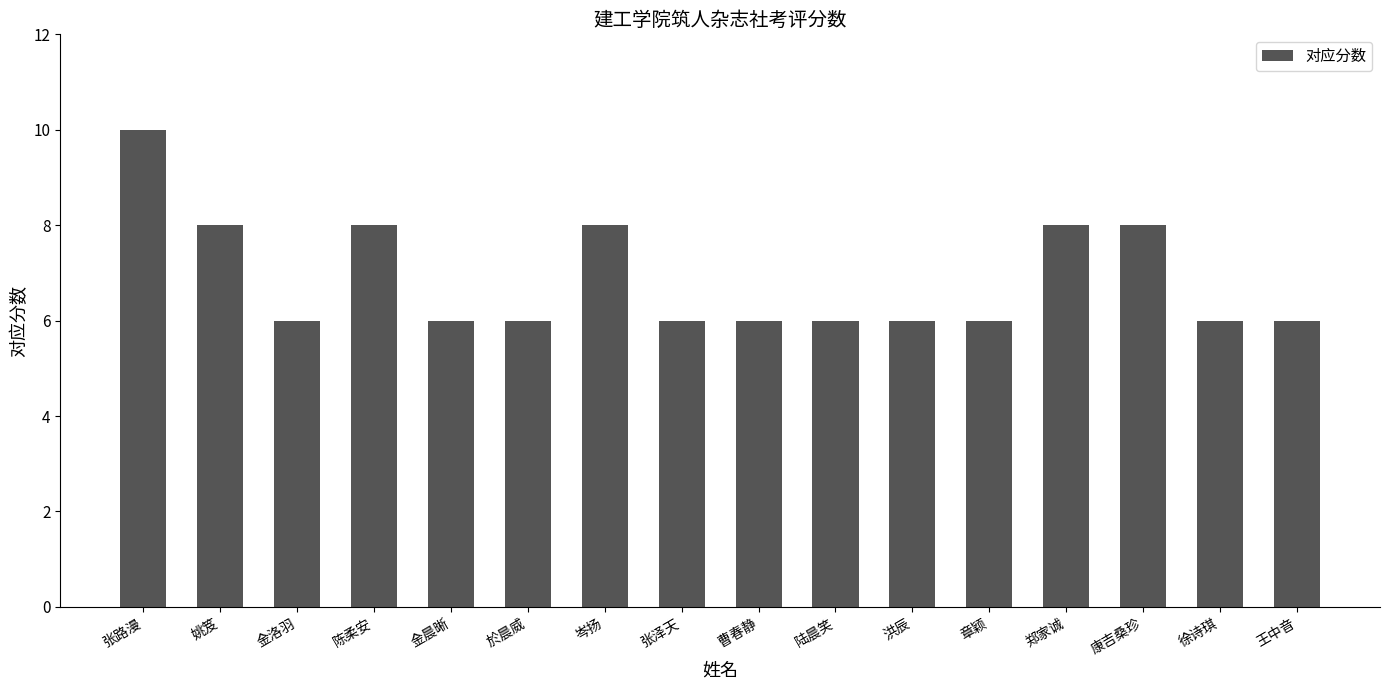

The chart shows a value of 1 at 金洛羽. True or false?

False